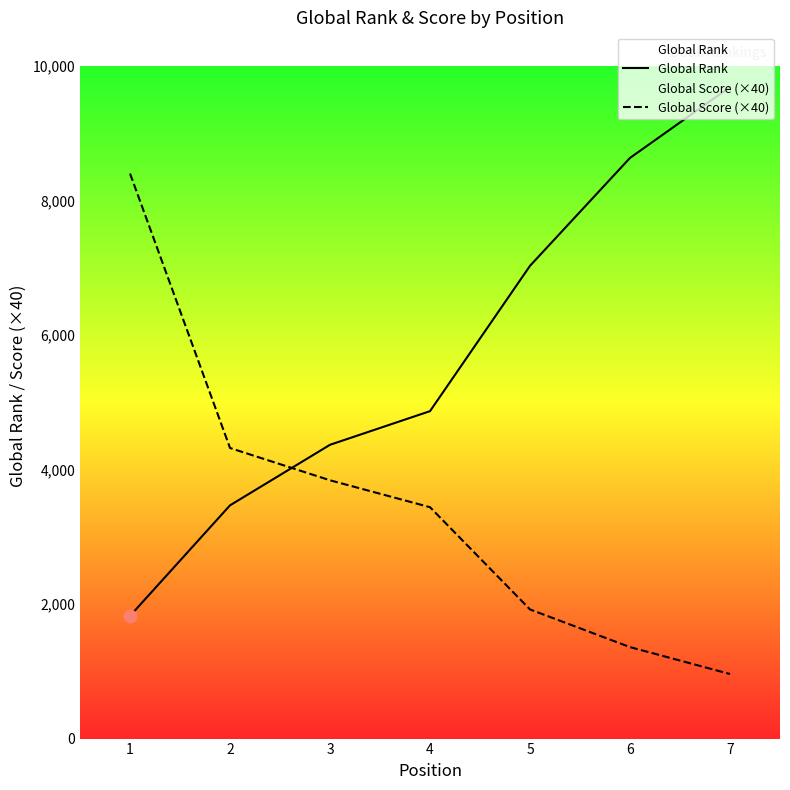

What is the total value across all series at 1?

10224